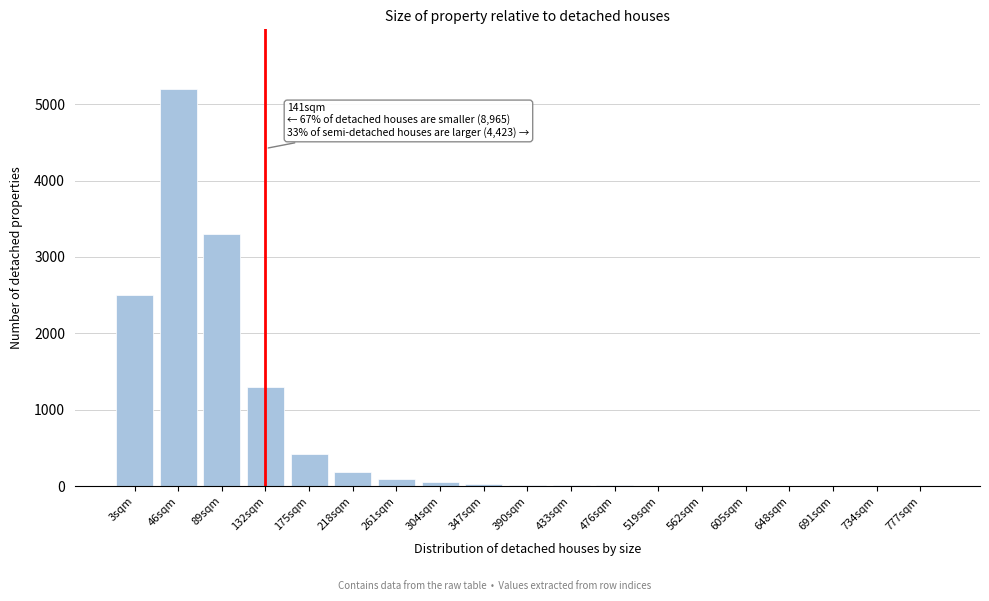

What is the greatest value displayed?

5200